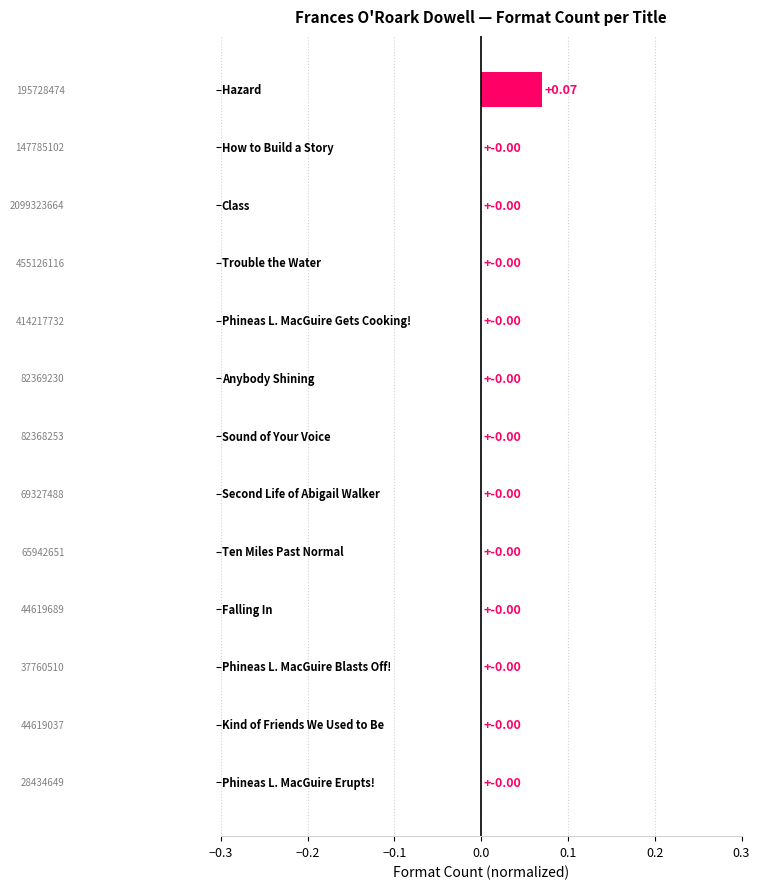

How many series are shown in this chart?

1